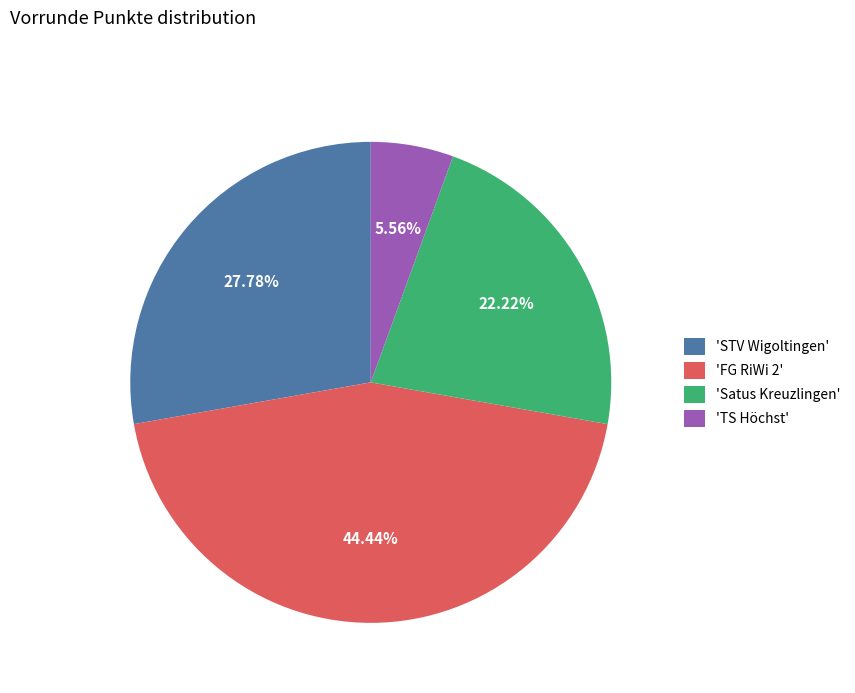

Count the number of slices in the pie.

4